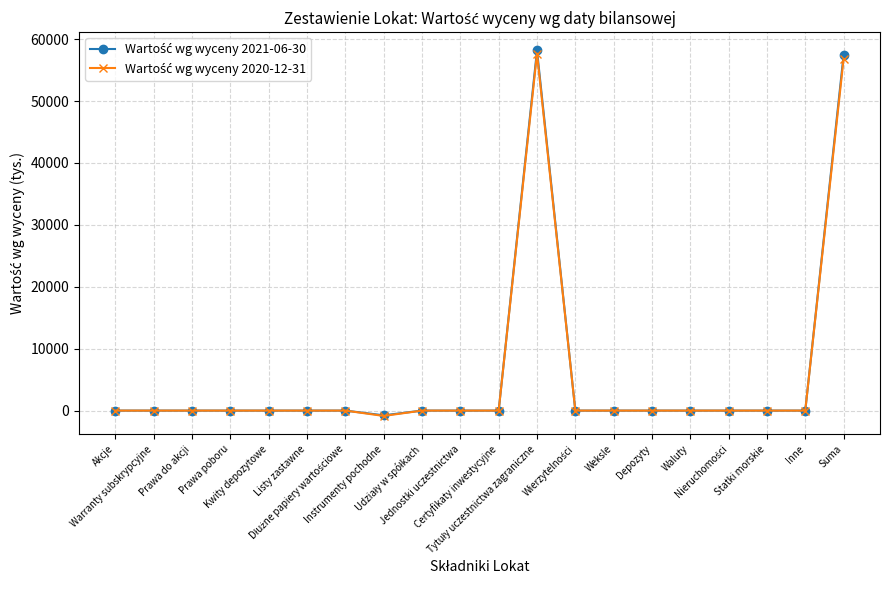

What is the maximum value shown in the chart?

58180